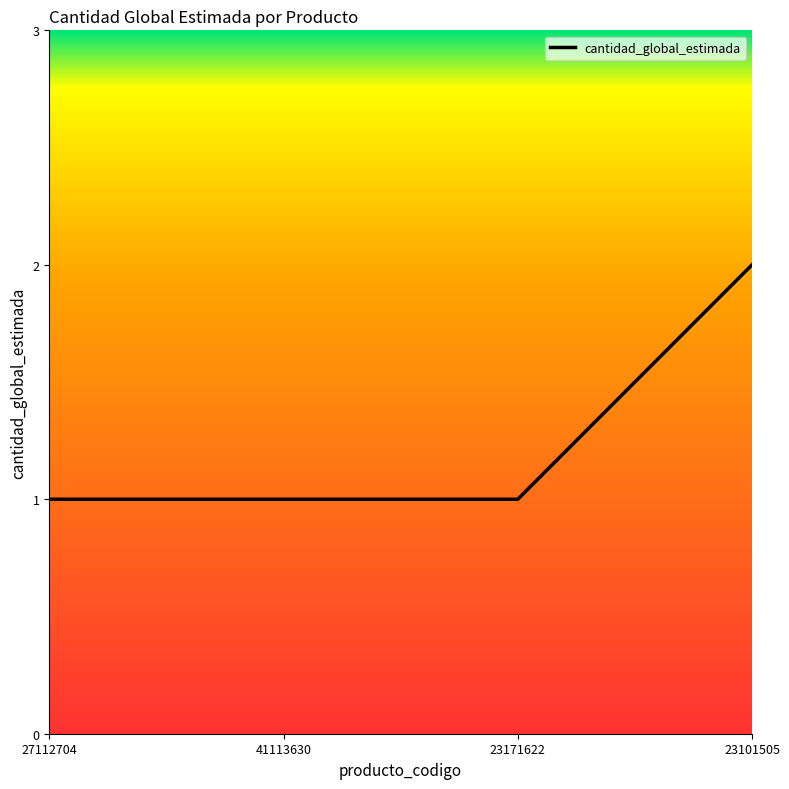

What position from the left is 23171622?

3